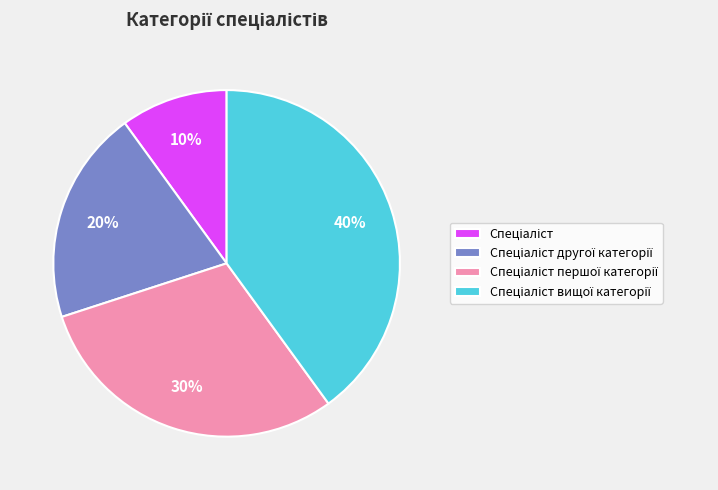

Is there a majority slice in this chart?

No